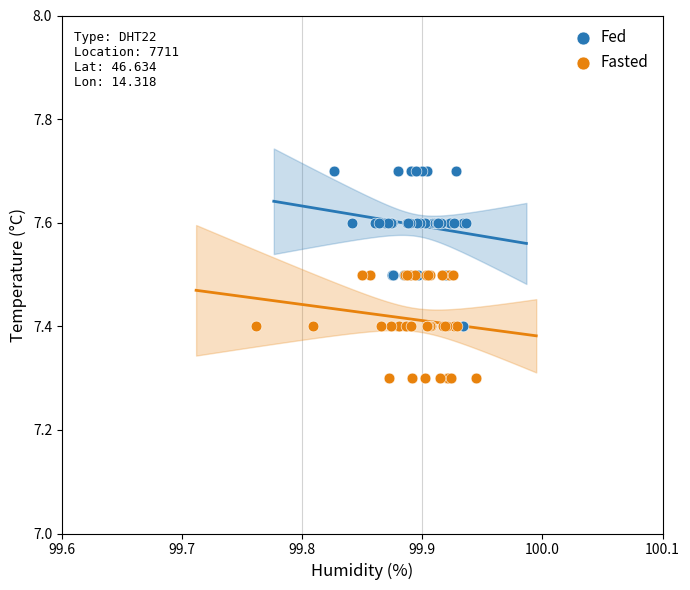

Which series contains the lowest Y value?

Fasted